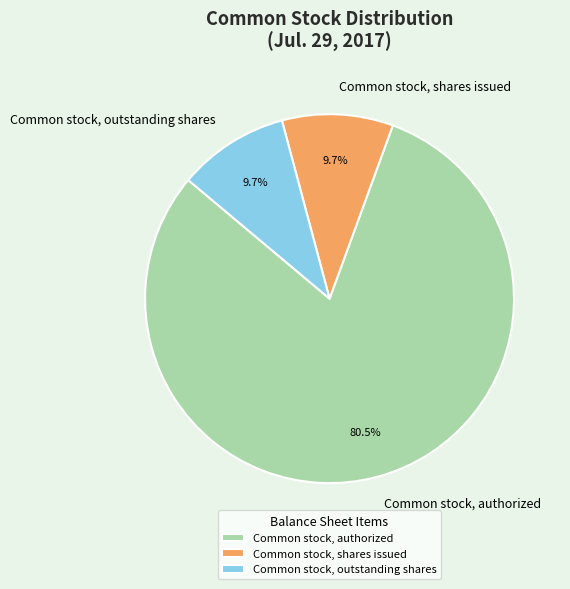

To the nearest percent, what is the average slice percentage?

33%